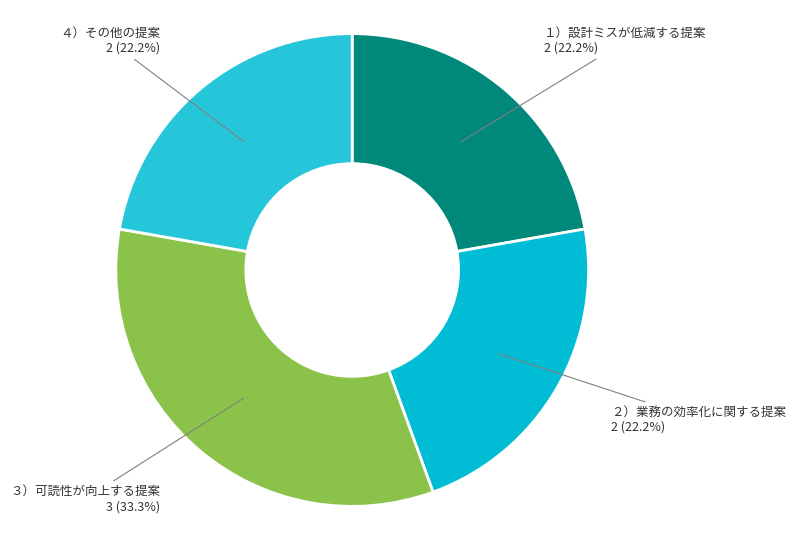

Does ４）その他の提案 2 (22.2%) represent more than half of the total?

No